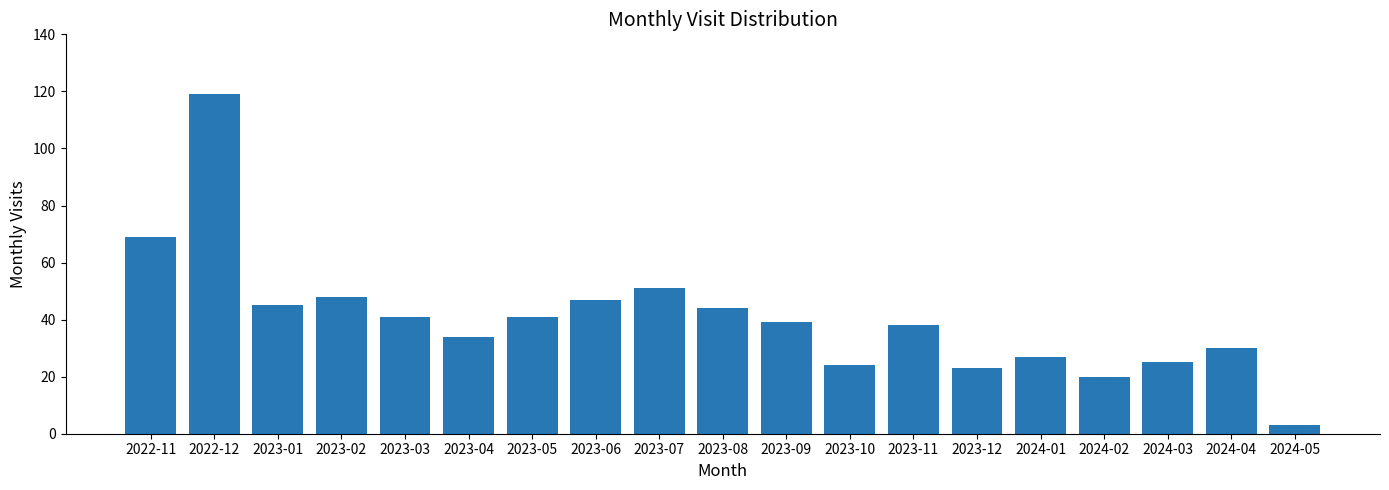

How many data points are less than 39?

9